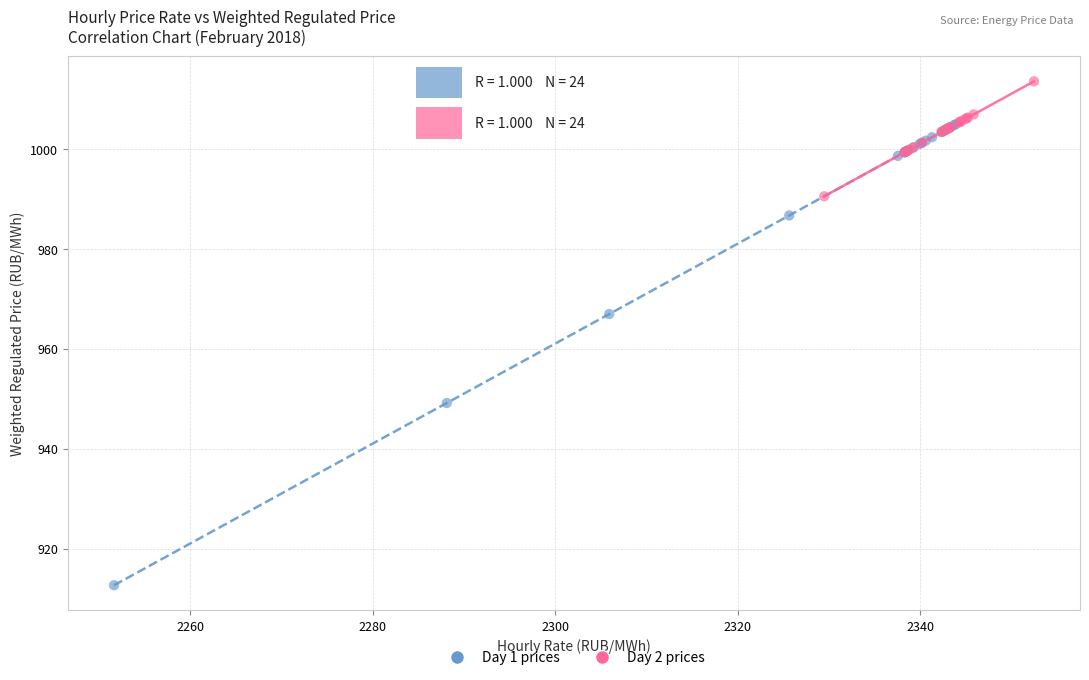

Which series reaches the minimum Y coordinate?

Day 1 prices